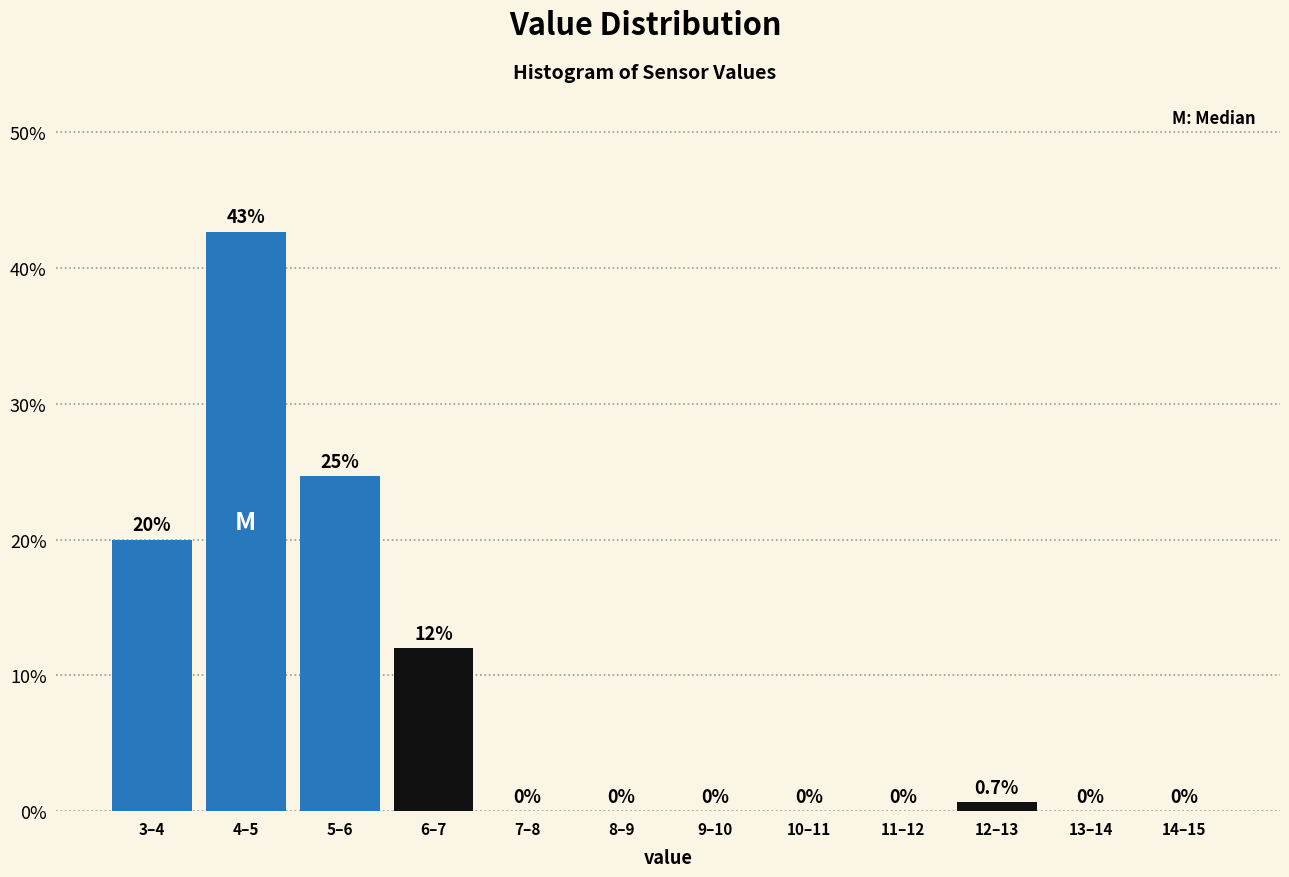

Reading right to left, extract all data points from this chart.

14–15=0.0	13–14=0.0	12–13=0.7	11–12=0.0	10–11=0.0	9–10=0.0	8–9=0.0	7–8=0.0	6–7=12.0	5–6=24.7	4–5=42.7	3–4=20.0